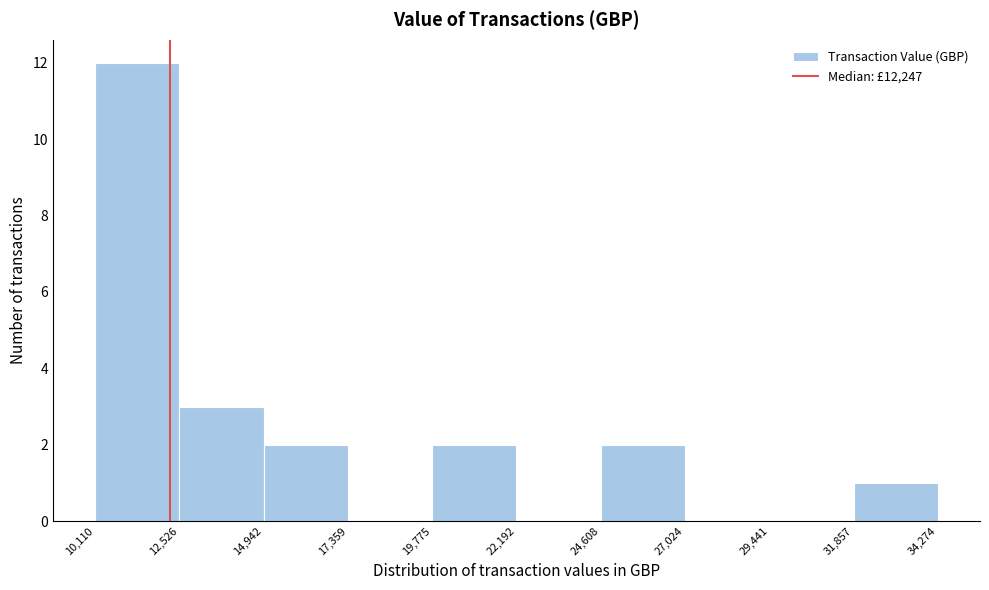

Over which range of the x-axis is the bar tallest?

10,110 to 12,526